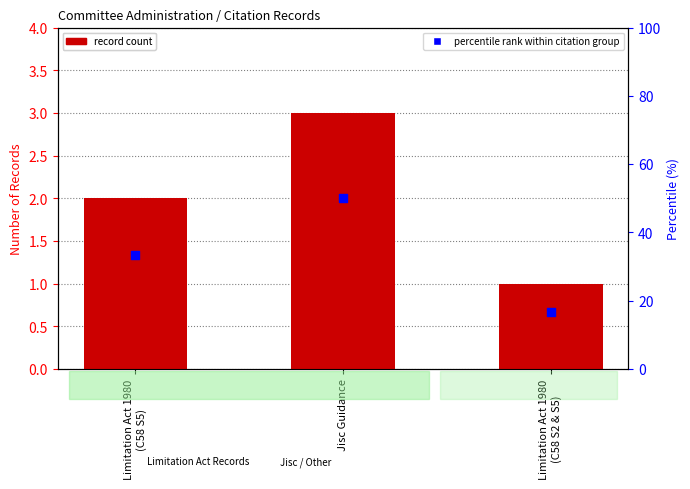

At how many categories does at least one series exceed 22?

2